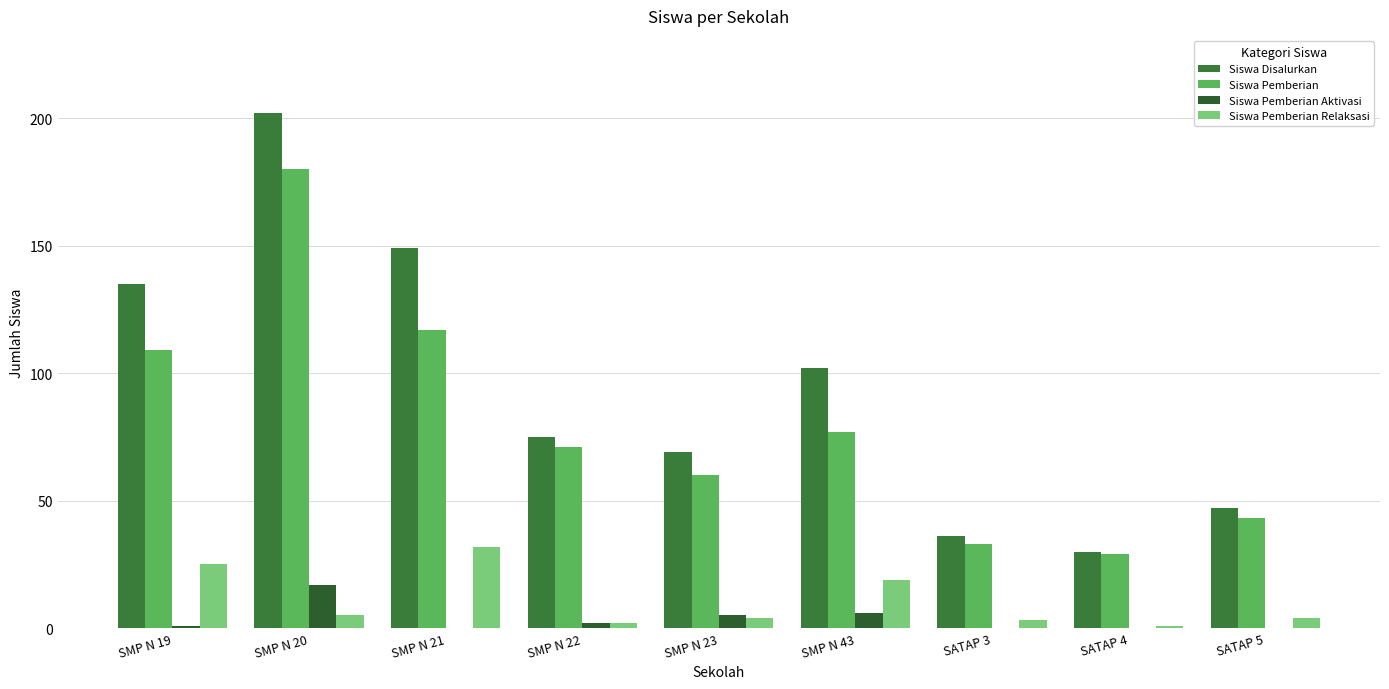

At how many categories does at least one series exceed 170?

1